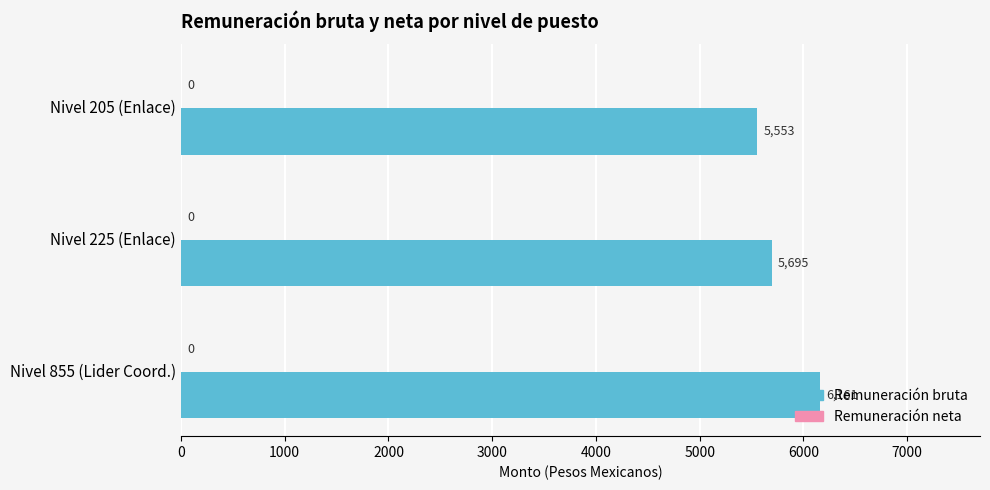

What is the greatest value displayed?

6161